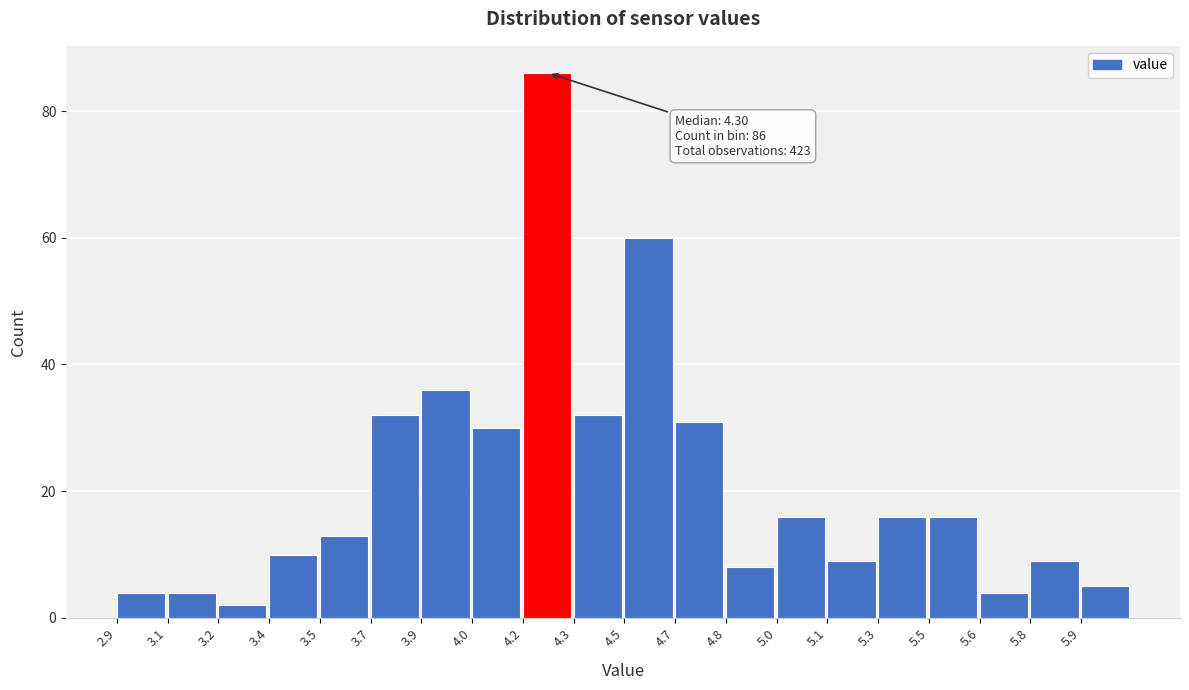

Reading left to right, list all the values displayed in this chart.

2.9=4	3.1=4	3.2=2	3.4=10	3.5=13	3.7=32	3.9=36	4.0=30	4.2=86	4.3=32	4.5=60	4.7=31	4.8=8	5.0=16	5.1=9	5.3=16	5.5=16	5.6=4	5.8=9	5.9=5